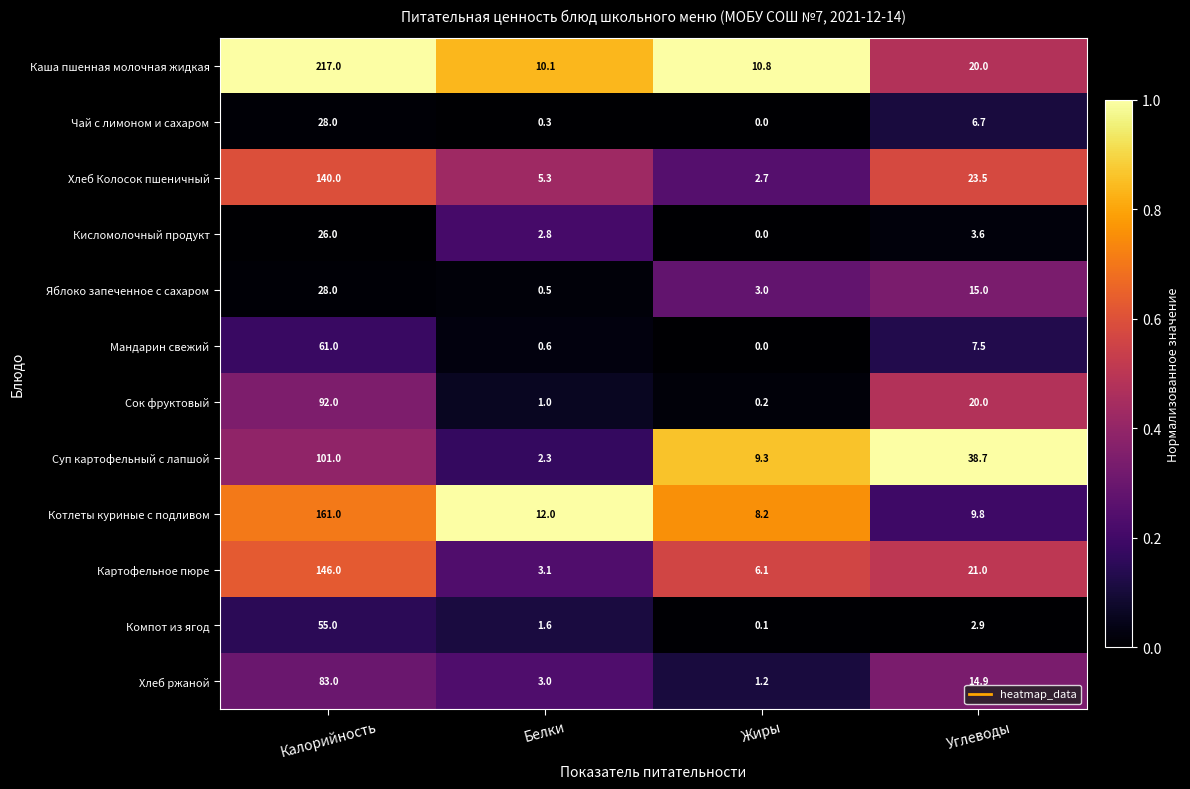

List the labels in order of Хлеб Колосок пшеничный value, smallest first.

Жиры, Белки, Углеводы, Калорийность